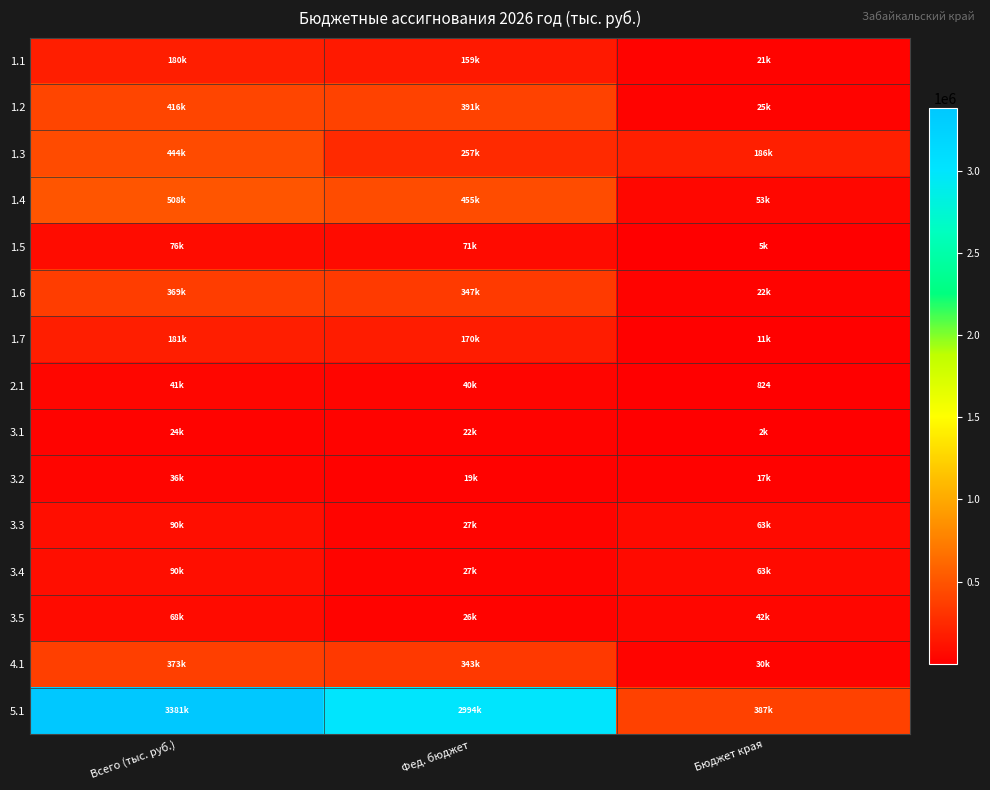

Between Всего (тыс. руб.) and Фед. бюджет, which is larger?

Всего (тыс. руб.)